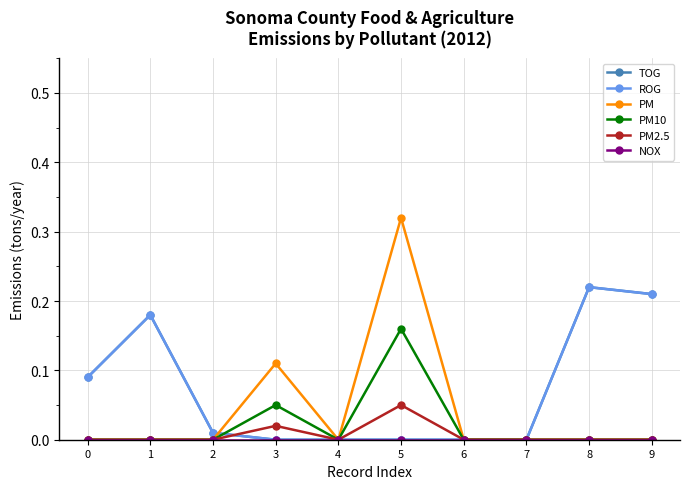

Does the chart have visible grid lines?

Yes